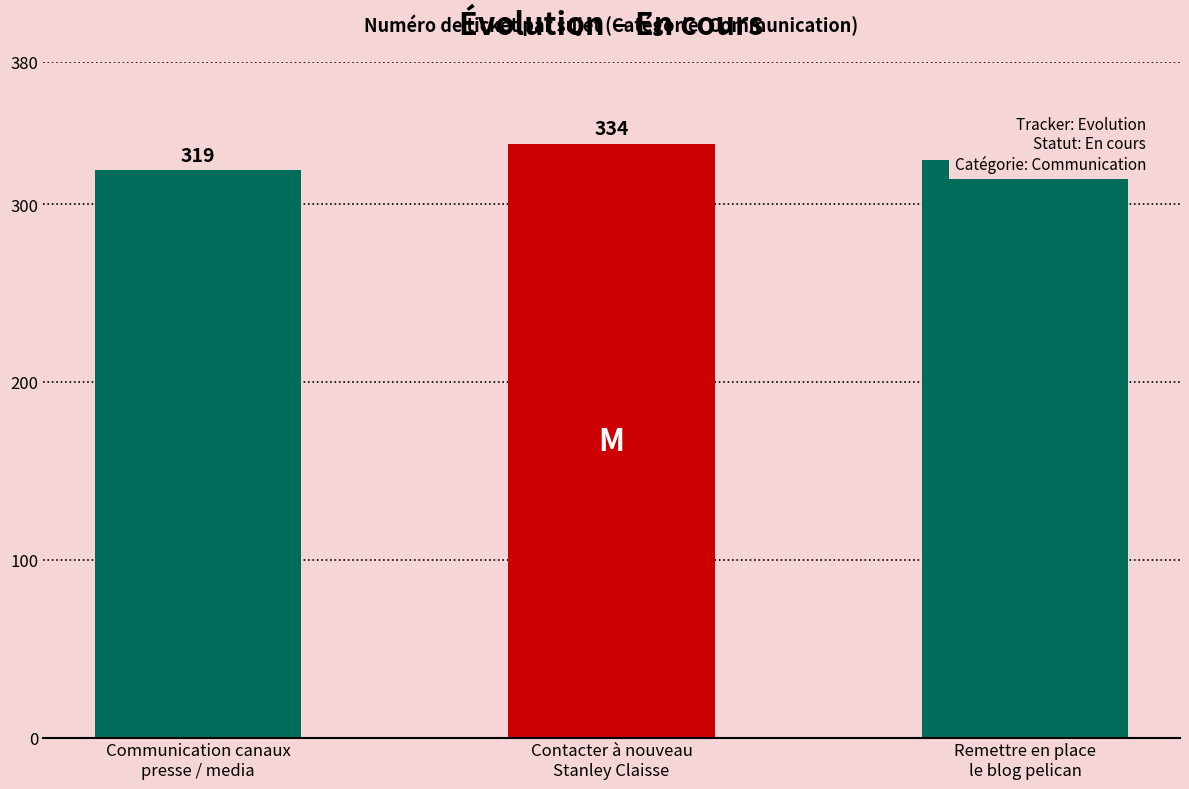

What is the label of the 3rd bar from the right?

Communication canaux
presse / media